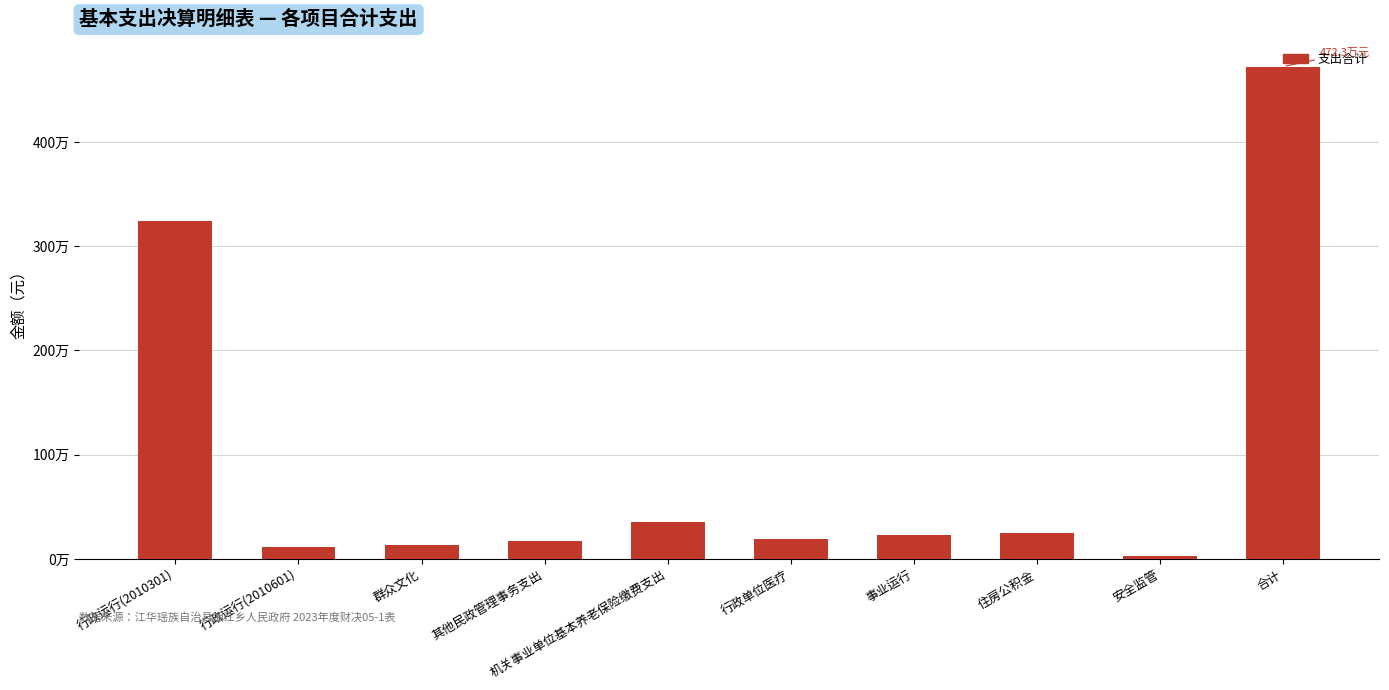

Reading left to right, transcribe all the data shown in this chart.

行政运行(2010301)=3237150.4	行政运行(2010601)=118944.0	群众文化=136380.0	其他民政管理事务支出=172452.0	机关事业单位基本养老保险缴费支出=358443.2	行政单位医疗=192728.0	事业运行=225744.0	住房公积金=248562.0	安全监管=32472.0	合计=4722875.5